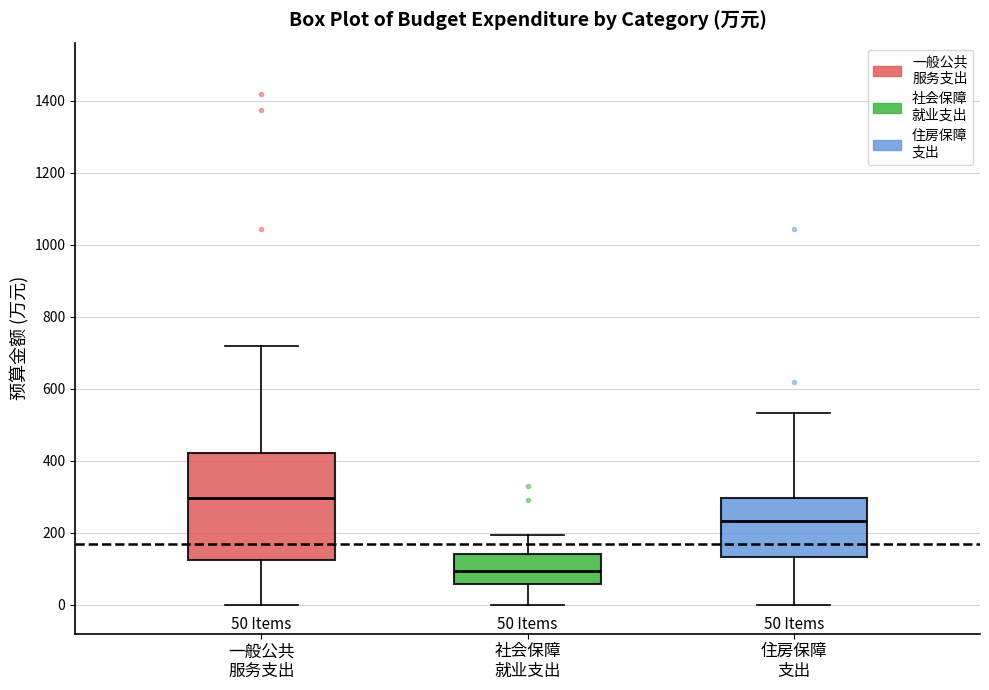

Which box has the highest median line?

一般公共 服务支出